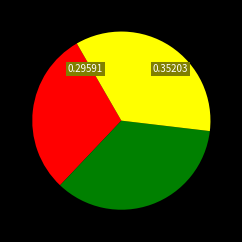

Is there any slice that represents more than half of the pie?

No